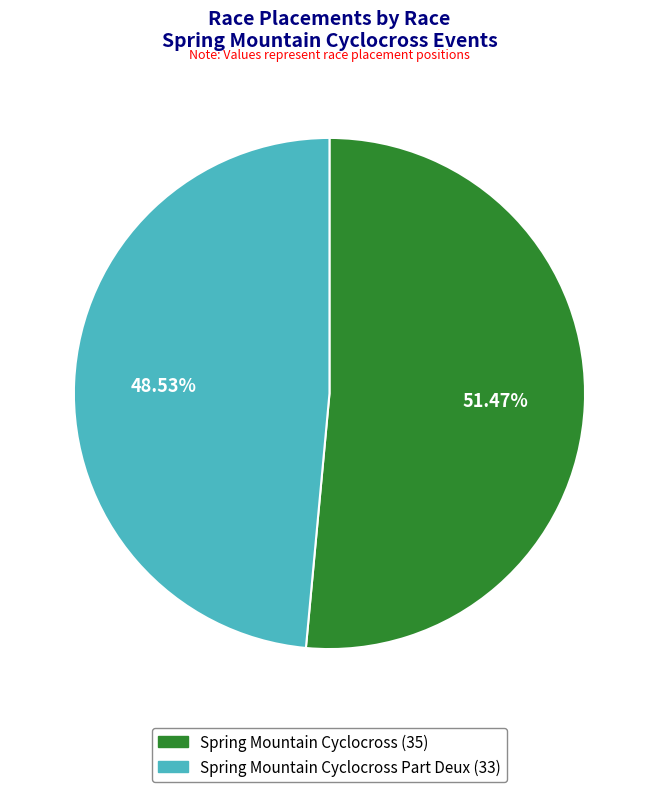

Does any single category account for the majority?

Yes